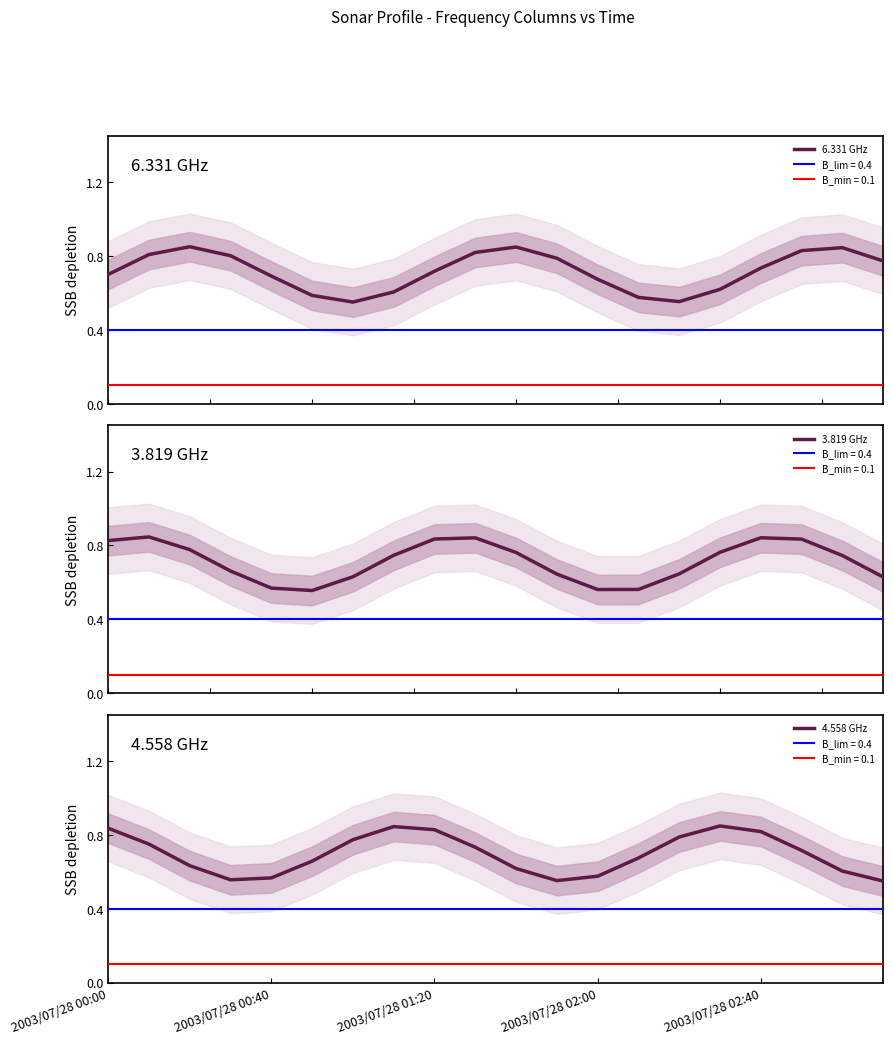

Which series has the widest spread of values?

6.331 GHz